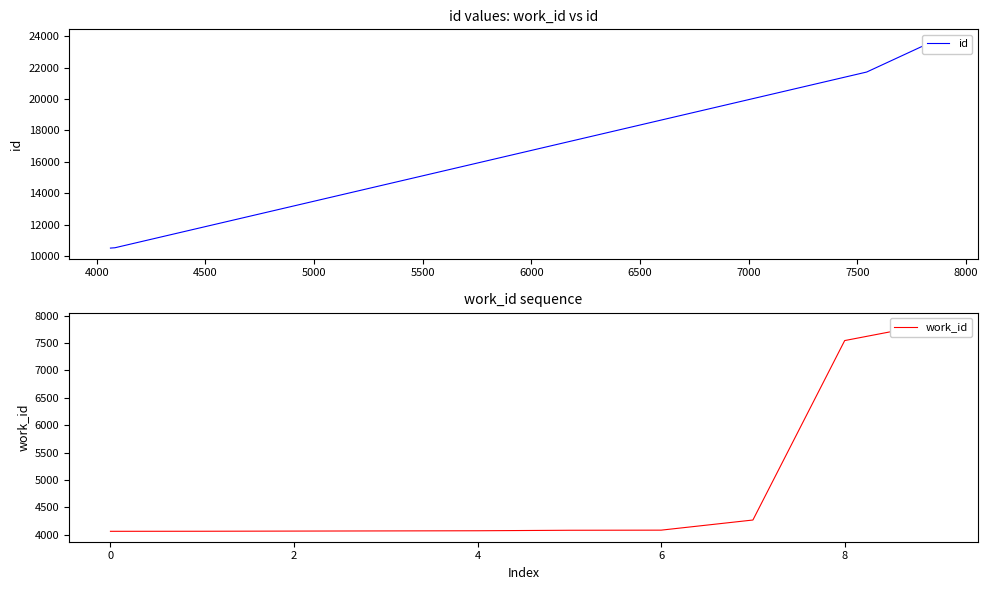

Count the number of categories in the chart.

10